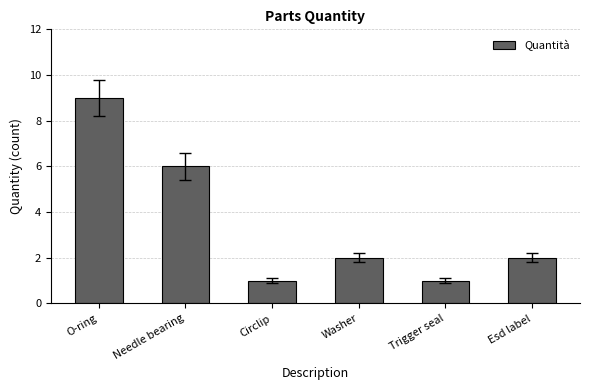

What position from the left is Washer?

4